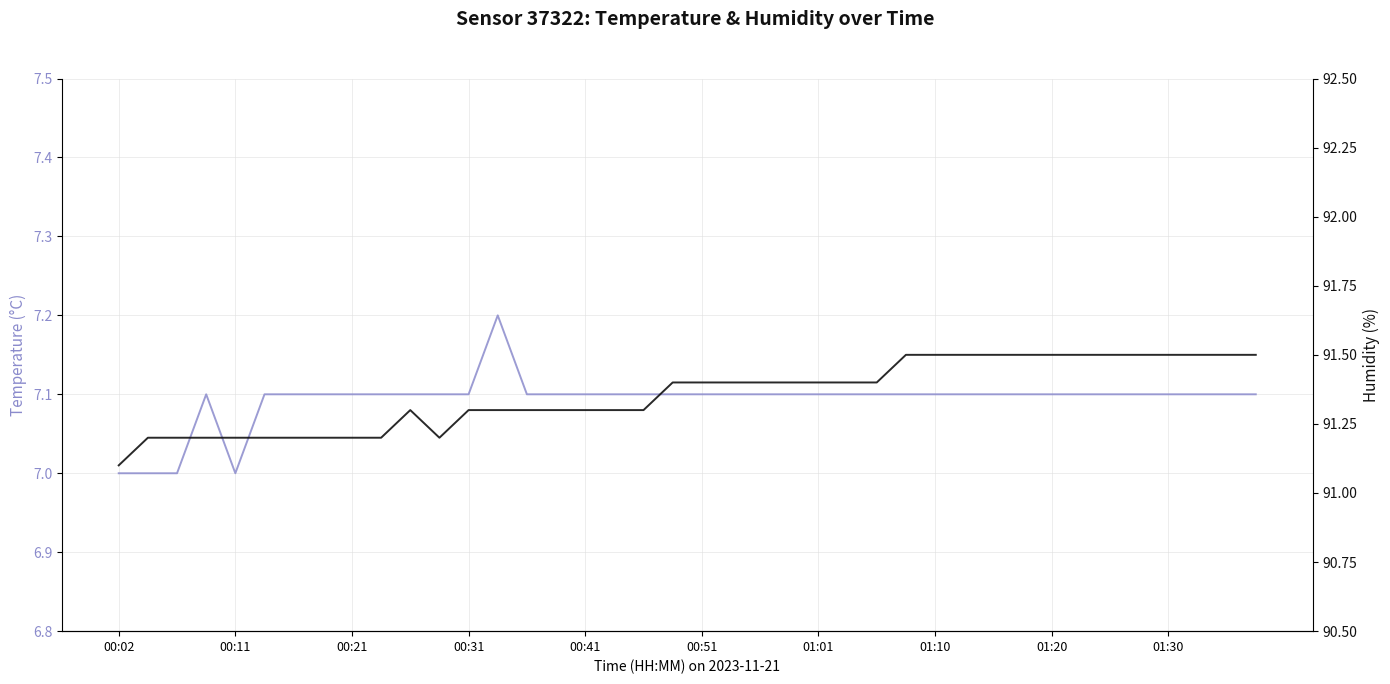

Which series has the largest total across all categories?

humidity